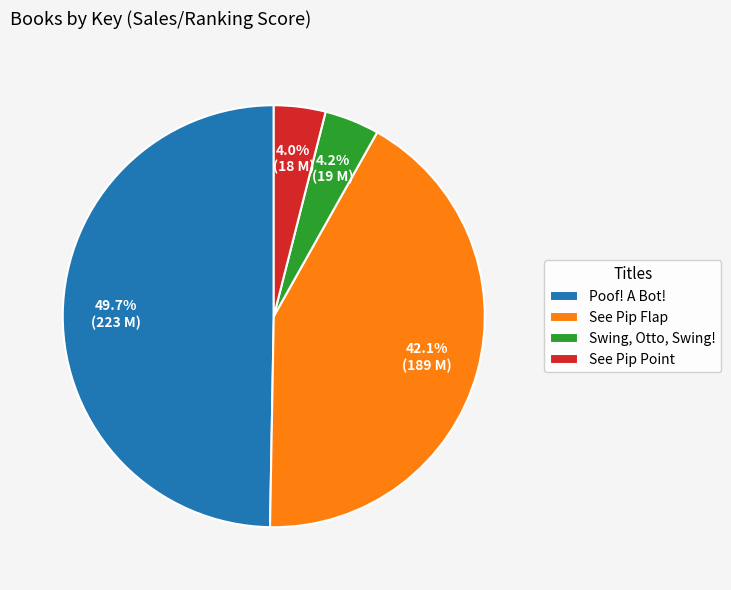

Is there a majority slice in this chart?

No